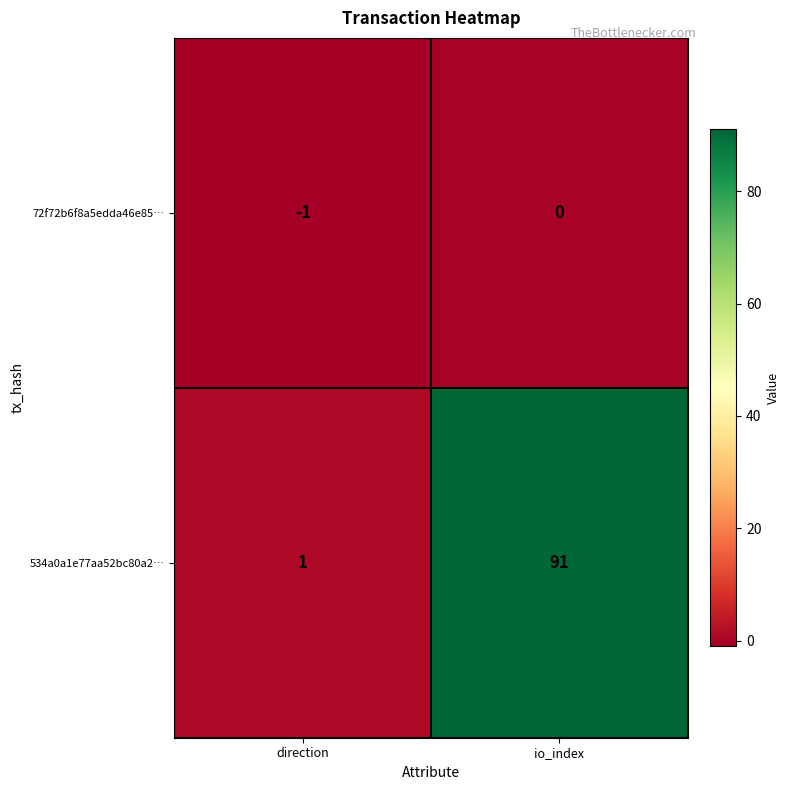

Reading left to right, what are all the values shown in this chart?

72f72b6f8a5edda46e85…: -1	0
534a0a1e77aa52bc80a2…: 1	91